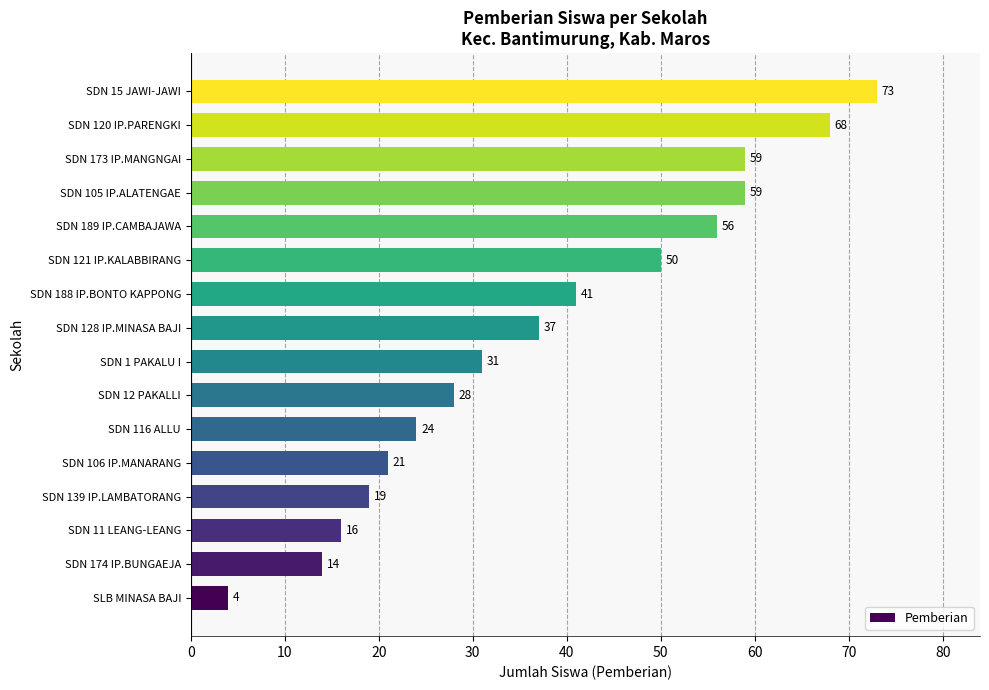

Which label corresponds to the largest value in the chart?

SDN 15 JAWI-JAWI